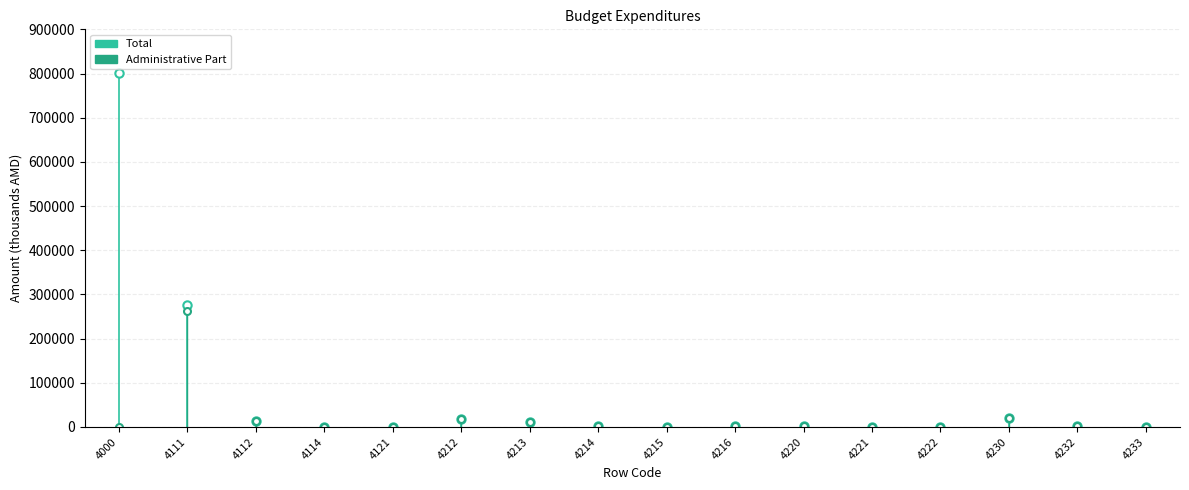

What are all the series names shown in the legend?

Total, Administrative Part